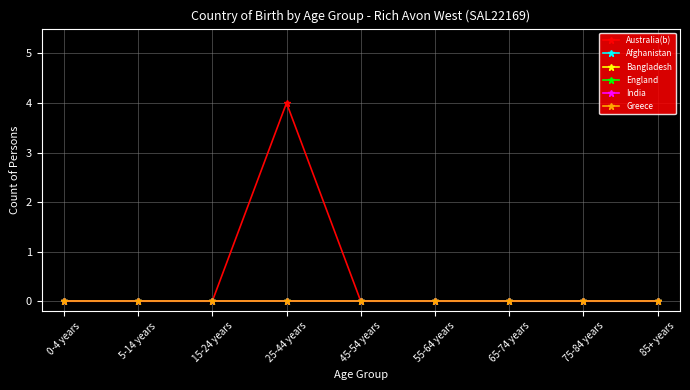

Is it true that Afghanistan equals 0 at 85+ years?

True